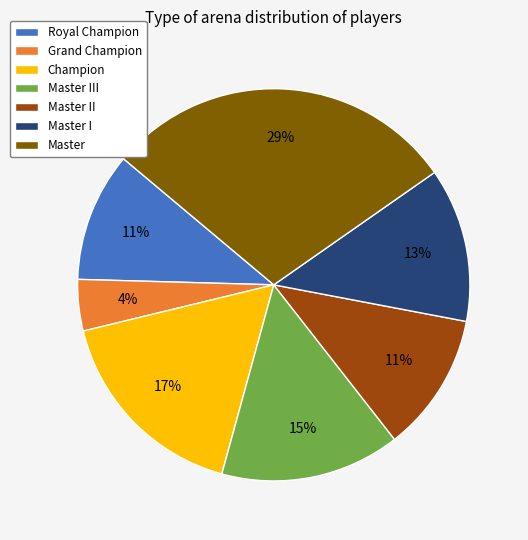

What is the smallest slice in the pie chart?

Grand Champion